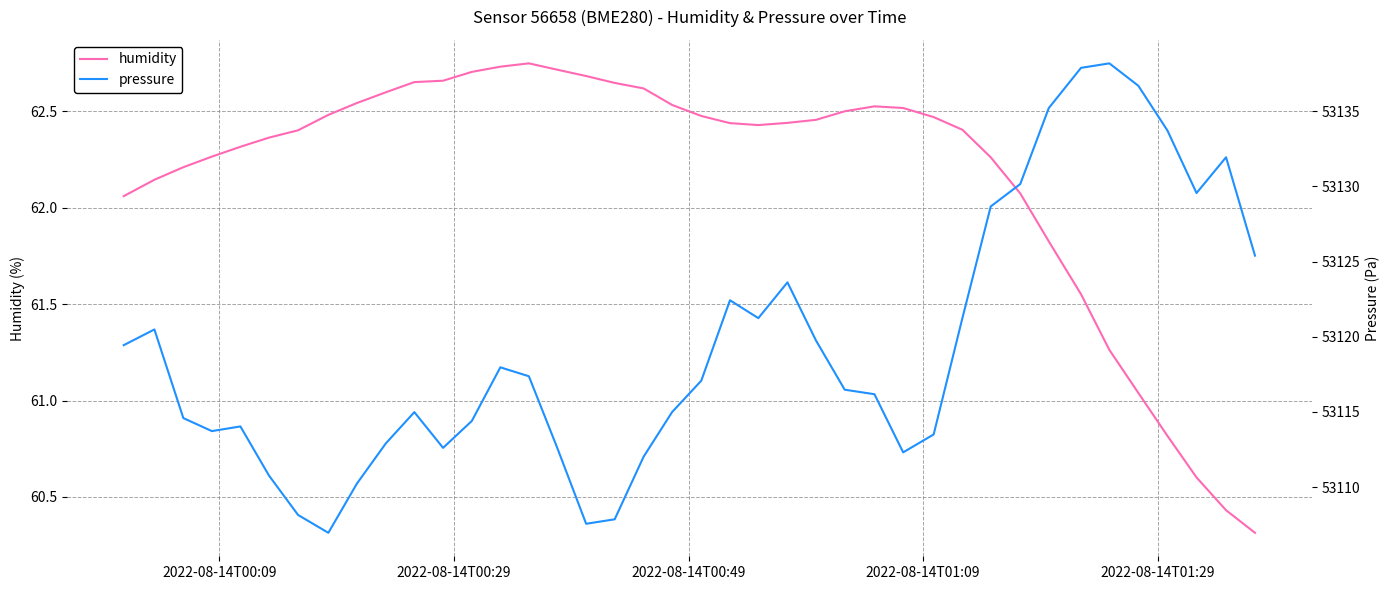

How many lines are shown in the chart?

2